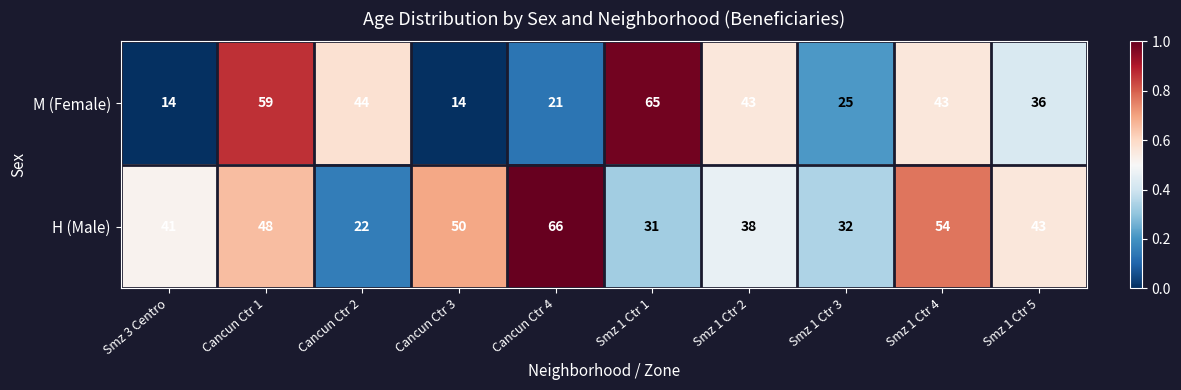

What is the difference between the maximum and minimum values in the M (Female) series?

51